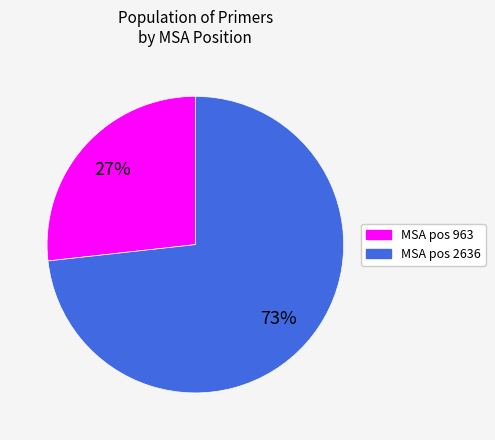

Is there a majority slice in this chart?

Yes